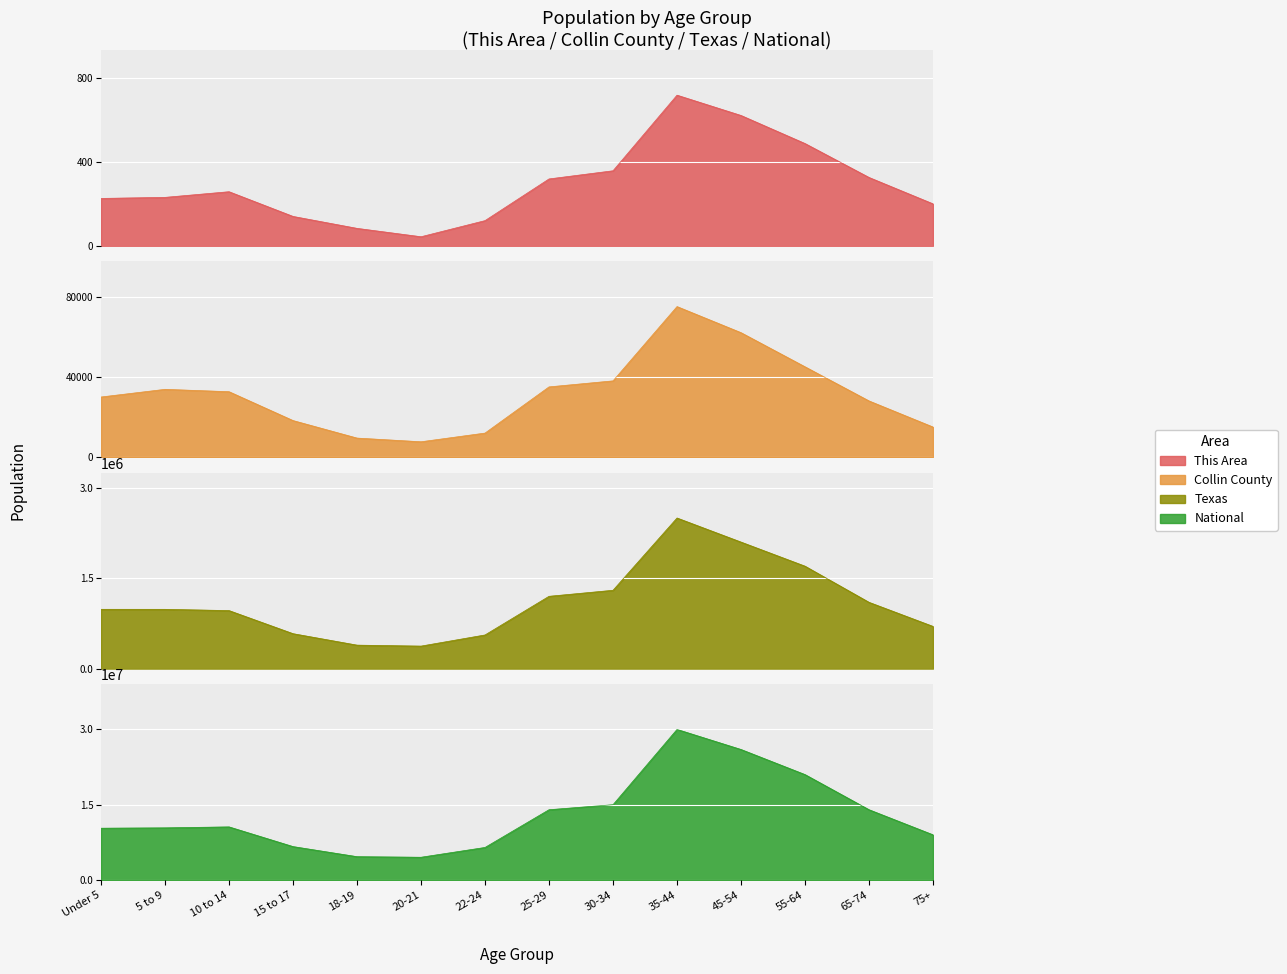

Which series has the largest total across all categories?

National